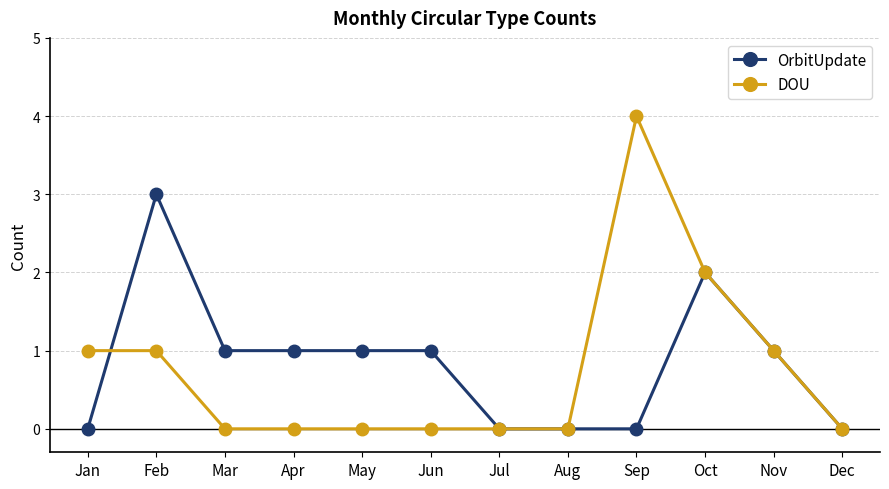

Is it true that OrbitUpdate equals -2 at Dec?

False